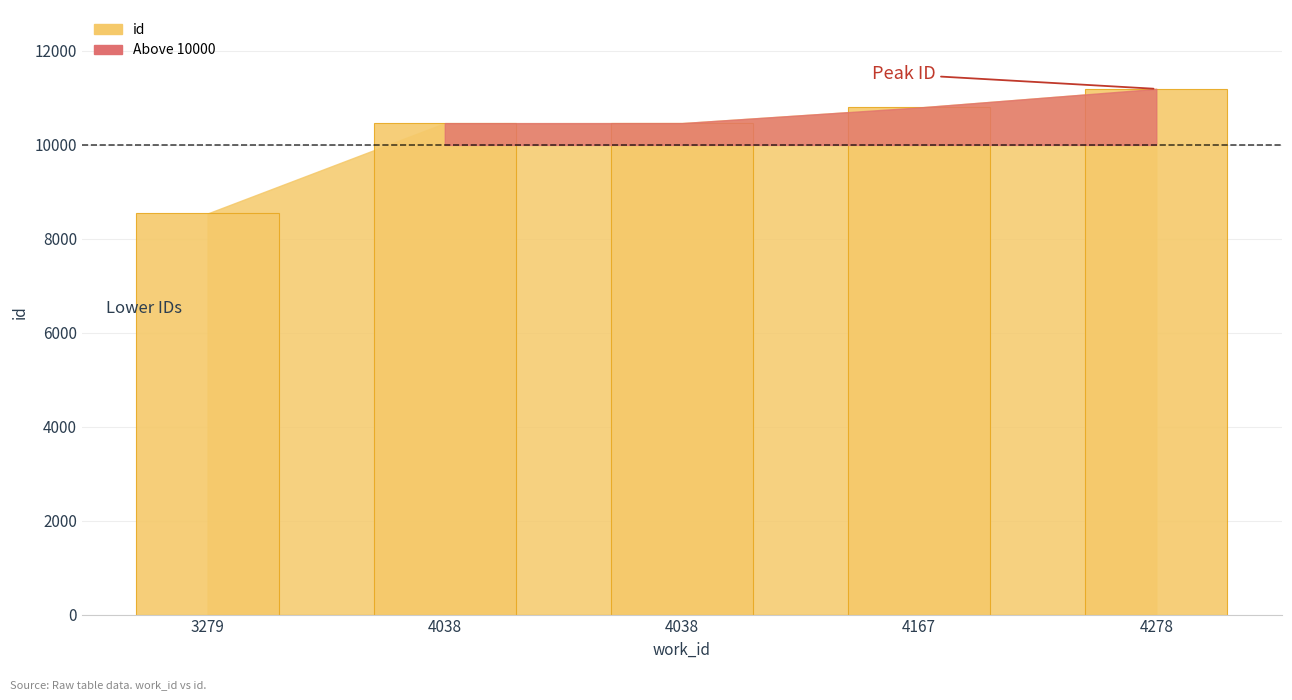

What is the difference between the maximum and second lowest values?

730